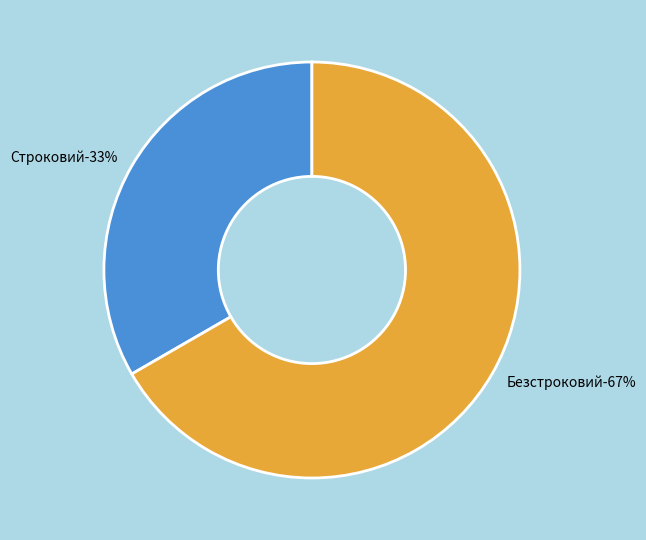

Which slice represents more than half of the pie?

Безстроковий